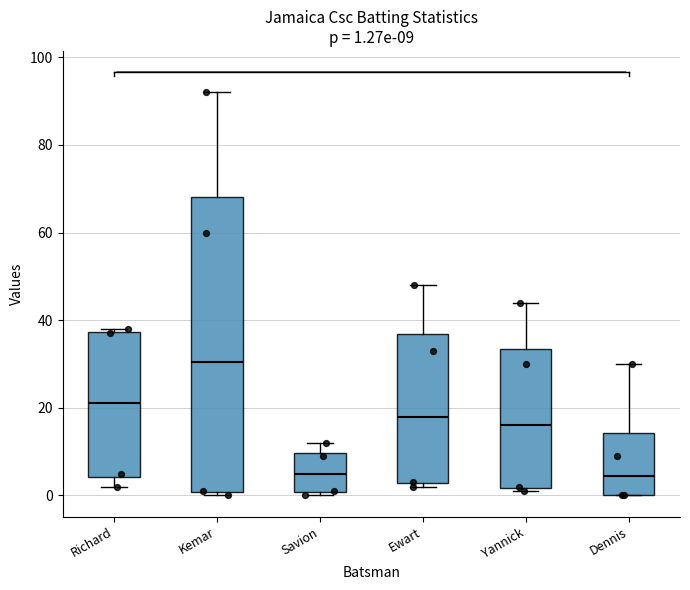

Comparing the boxes themselves (not the whiskers), which one is the tallest?

Kemar